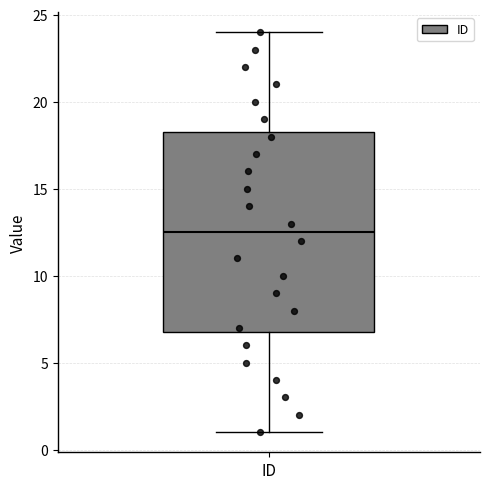

Read this box plot against the y-axis: the position of the median line, the range covered by the box, and the ends of both whiskers. The values are not printed on the chart, so give them approximately, as read against the axis.

median 12.5, box 7.0 to 18.5, whiskers 1.0 to 24.0